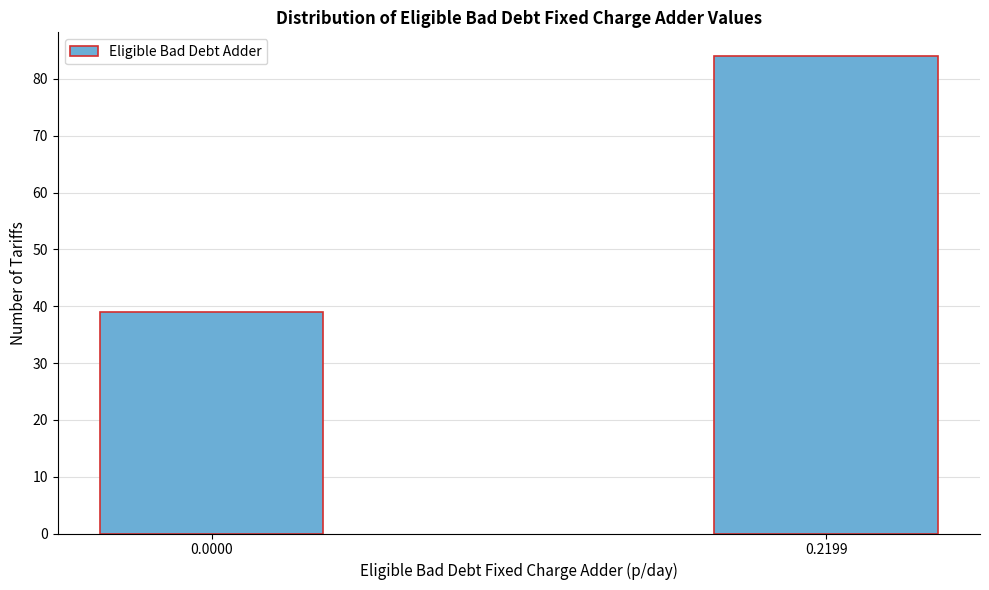

Reading right to left, extract all data points from this chart.

84	39